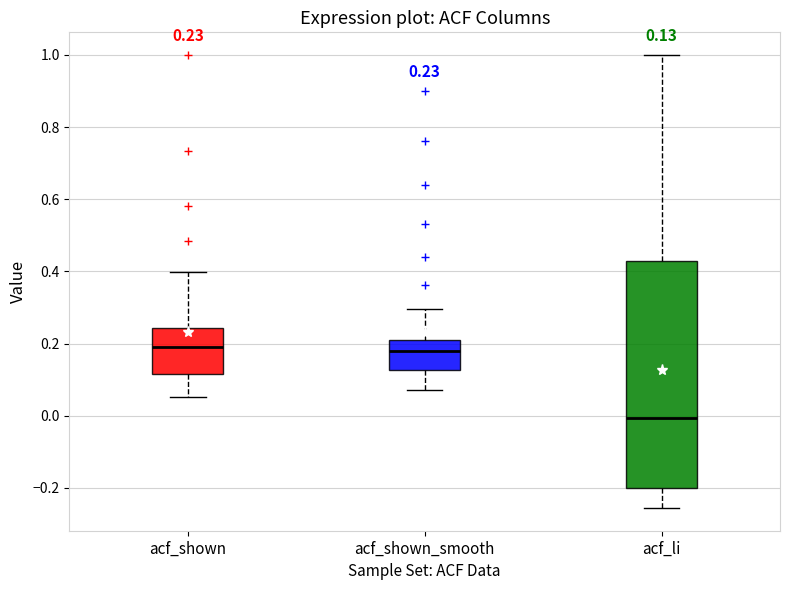

Comparing the boxes themselves (not the whiskers), which one is the tallest?

acf_li